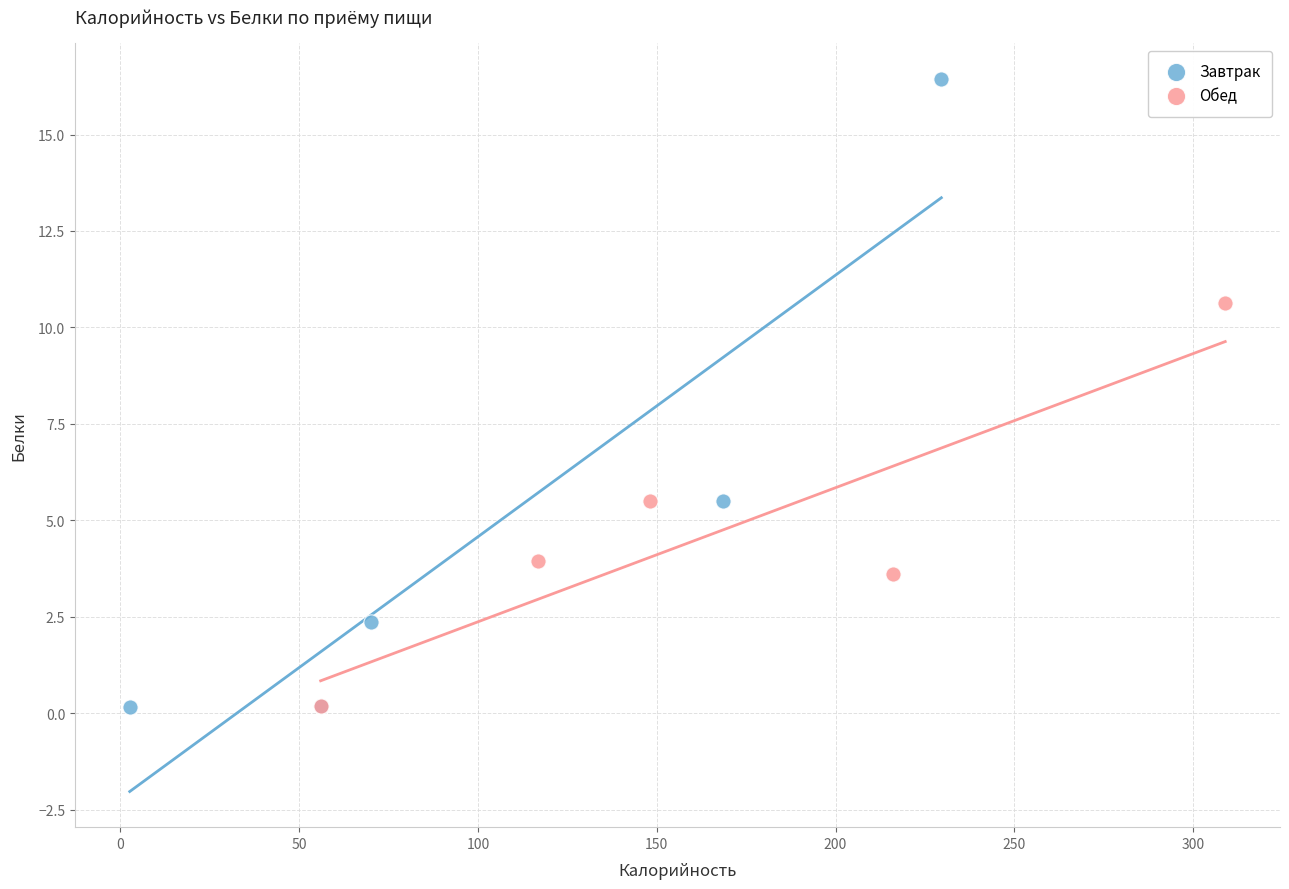

Which series has the widest spread of Y values?

Завтрак